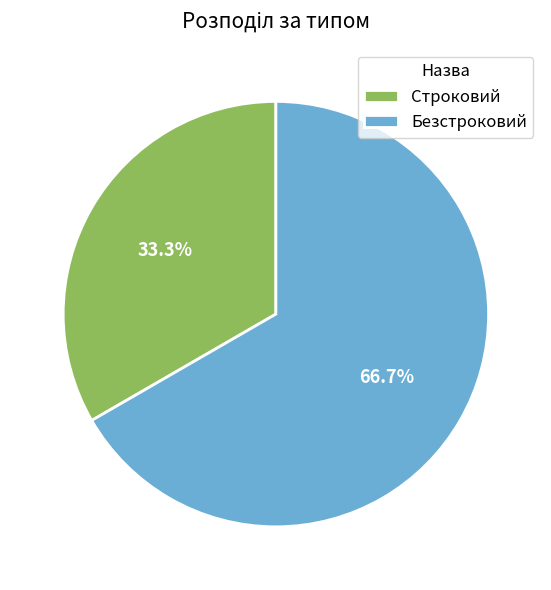

To the nearest percent, what is the difference between the largest and smallest slice percentages?

33%